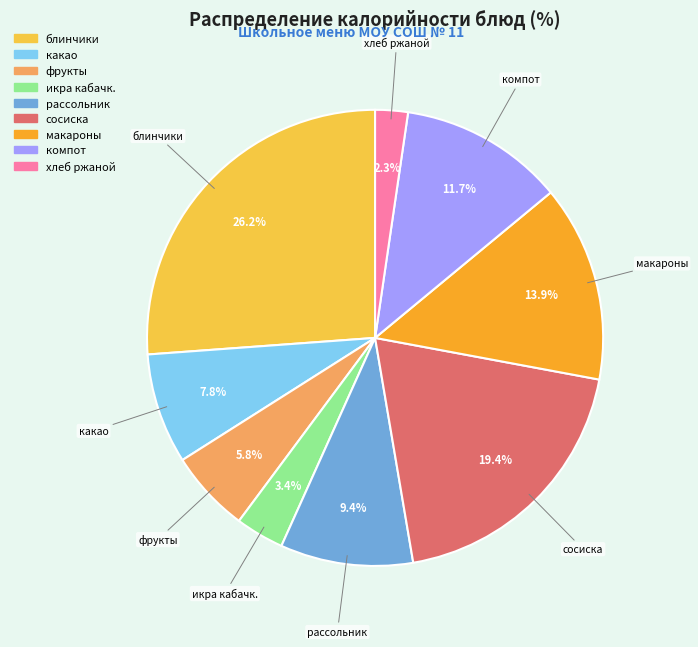

Is there any slice that represents more than half of the pie?

No